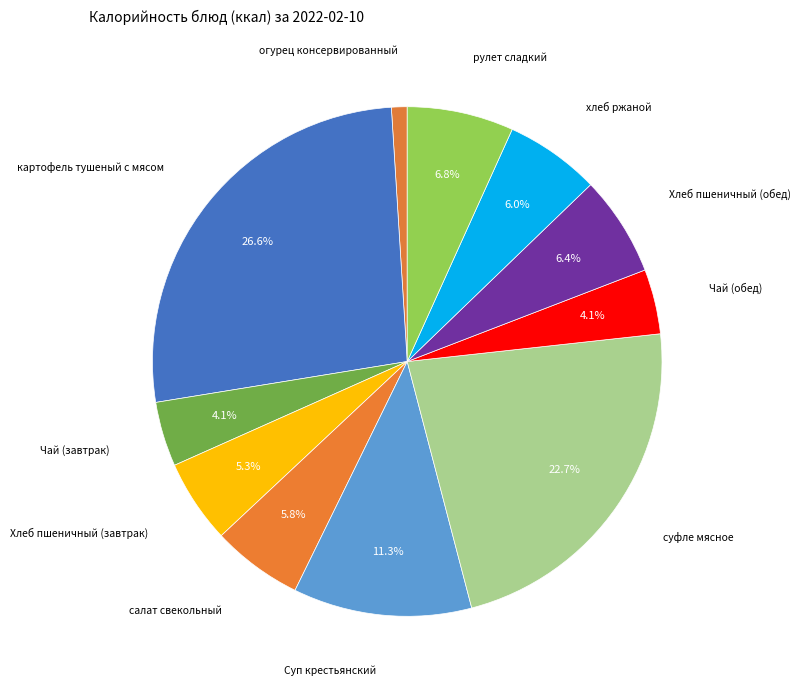

How many slices are in this pie chart?

11